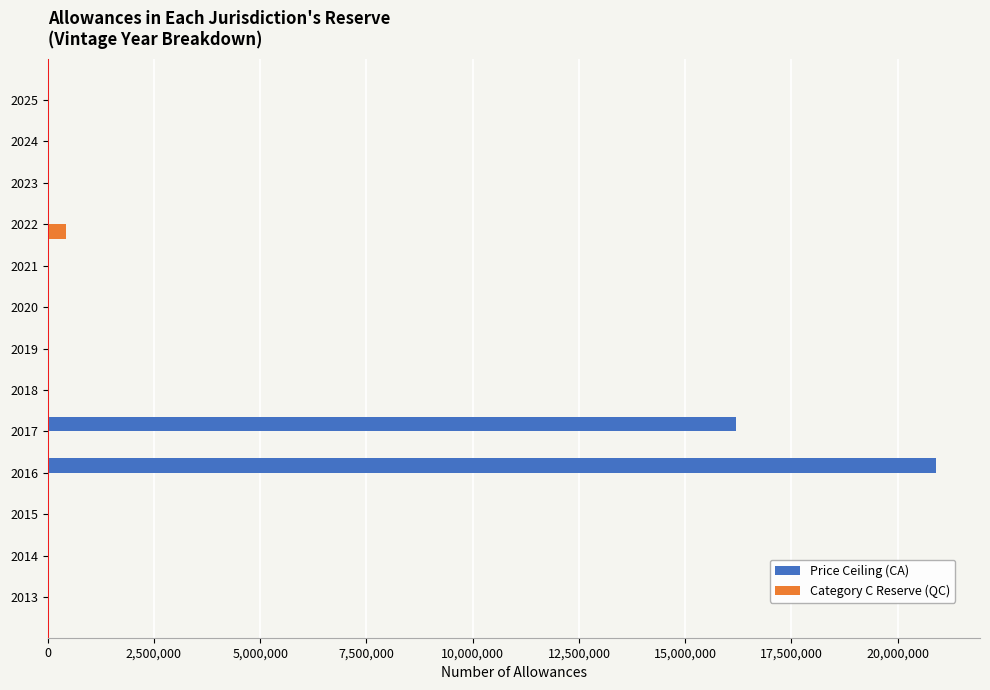

The value of Price Ceiling (CA) at 2013 is -11913028. True or false?

False